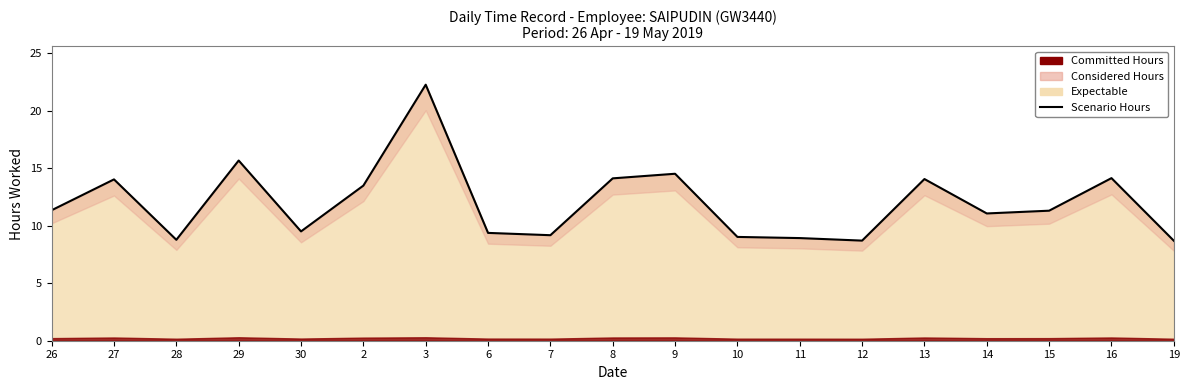

What is the greatest value displayed?

22.2